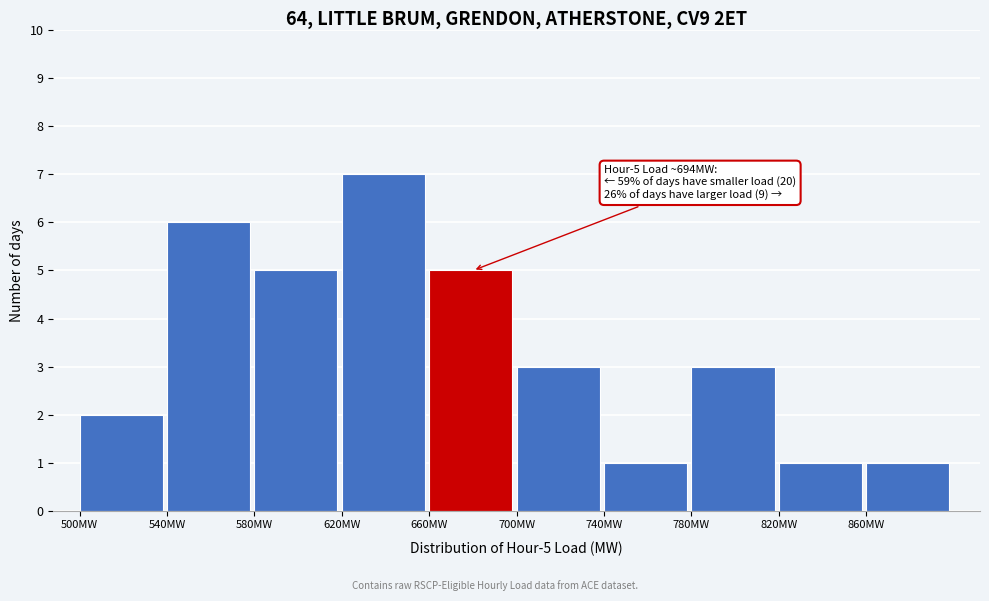

Over which range of the x-axis is the bar tallest?

620 to 660